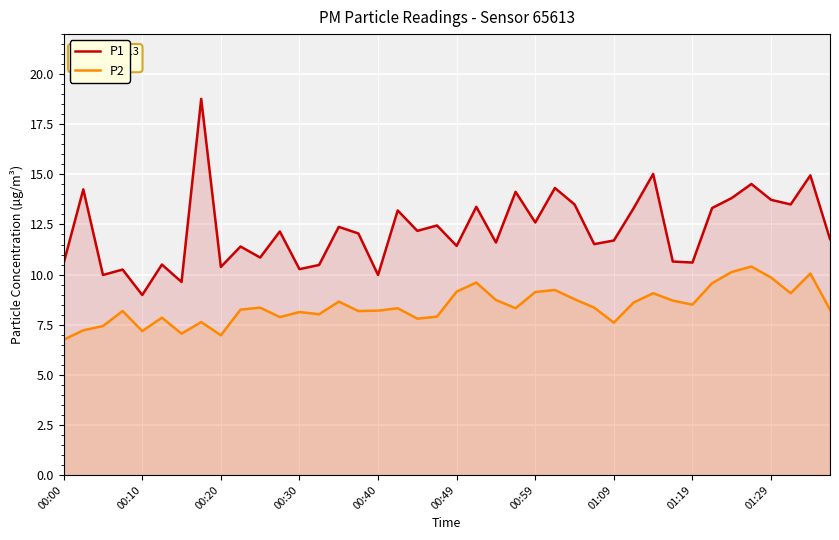

Which series has the largest total across all categories?

P1